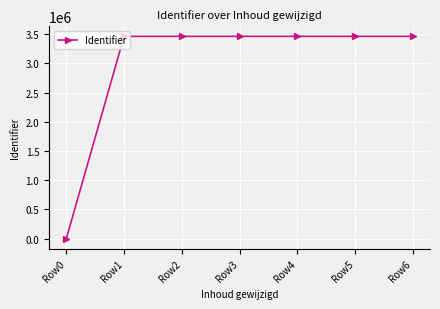

How many positive values are there?

6